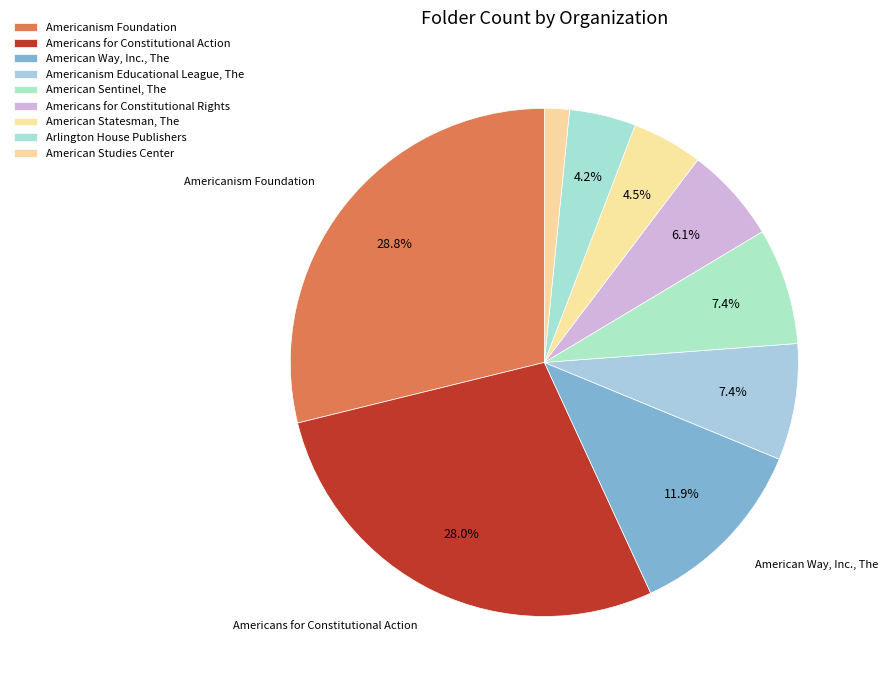

The Americanism Educational League, The slice represents 2% of the pie. True or false?

False